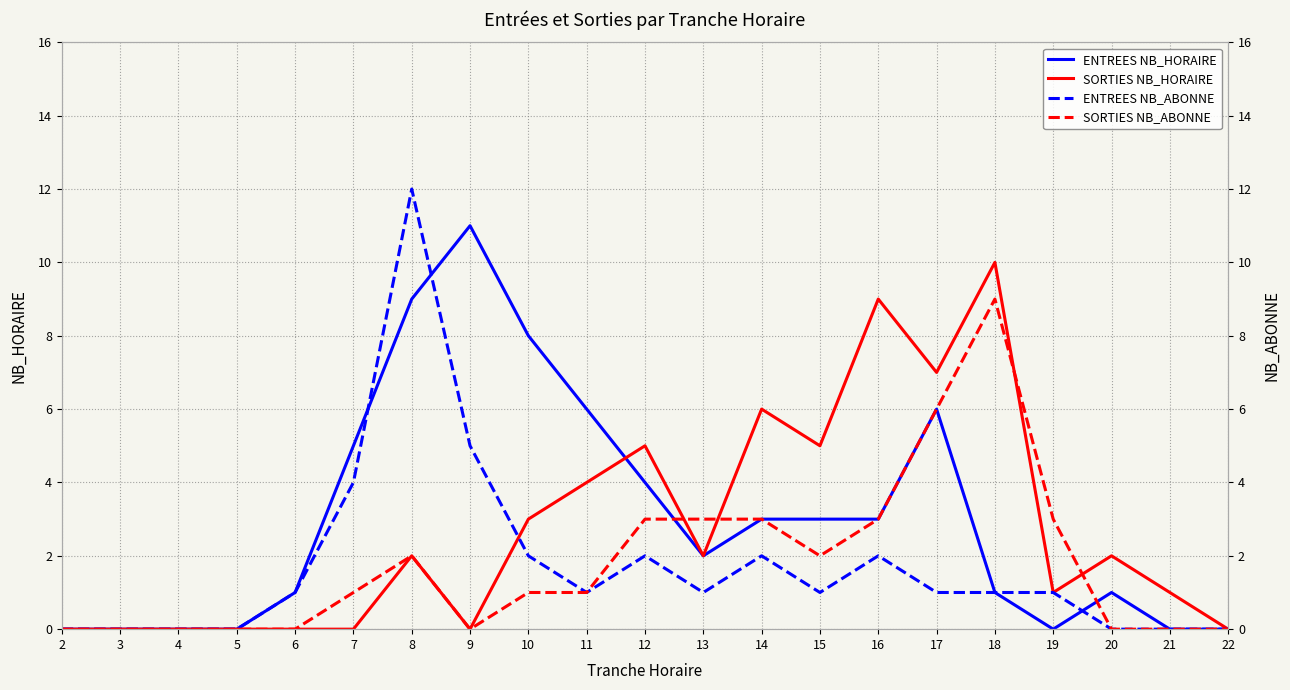

At 16, list the series in order from smallest to largest.

ENTREES NB_ABONNE, ENTREES NB_HORAIRE, SORTIES NB_ABONNE, SORTIES NB_HORAIRE